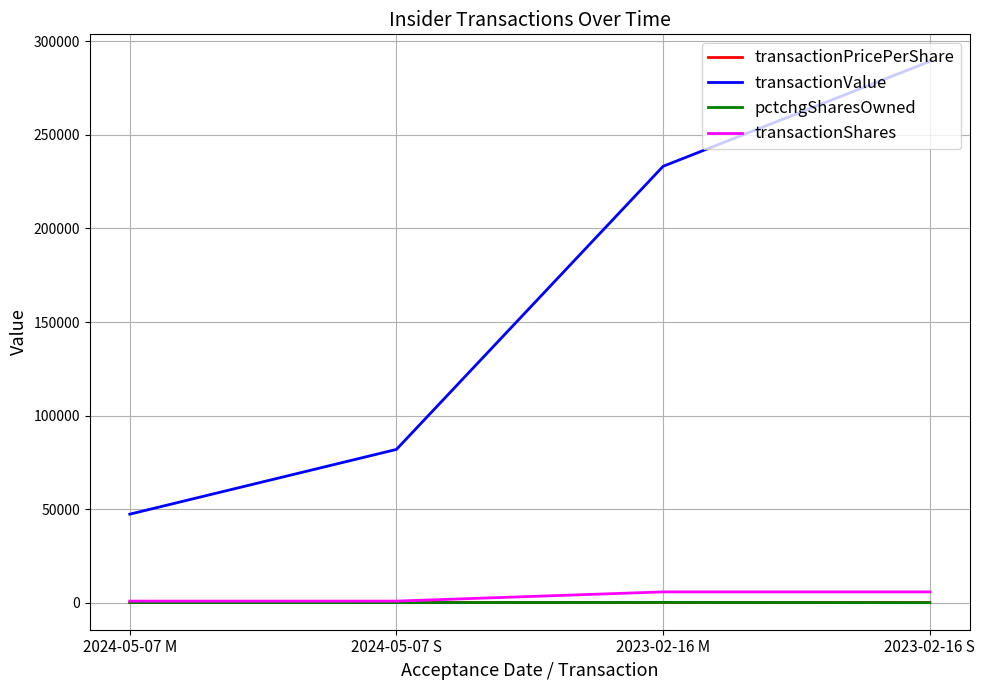

What is the spread (max minus min) of values at 2023-02-16 M?

233209.2